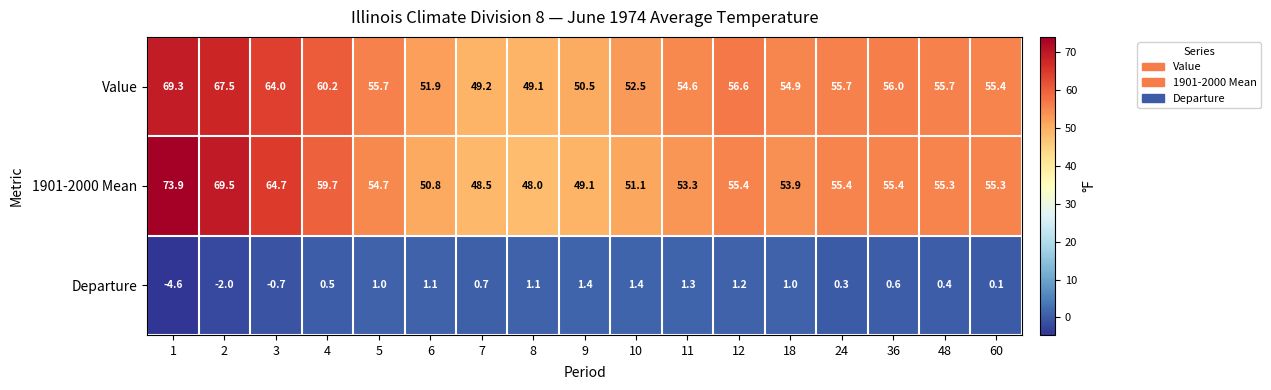

What is the difference between the second highest and minimum values in the Departure series?

6.0